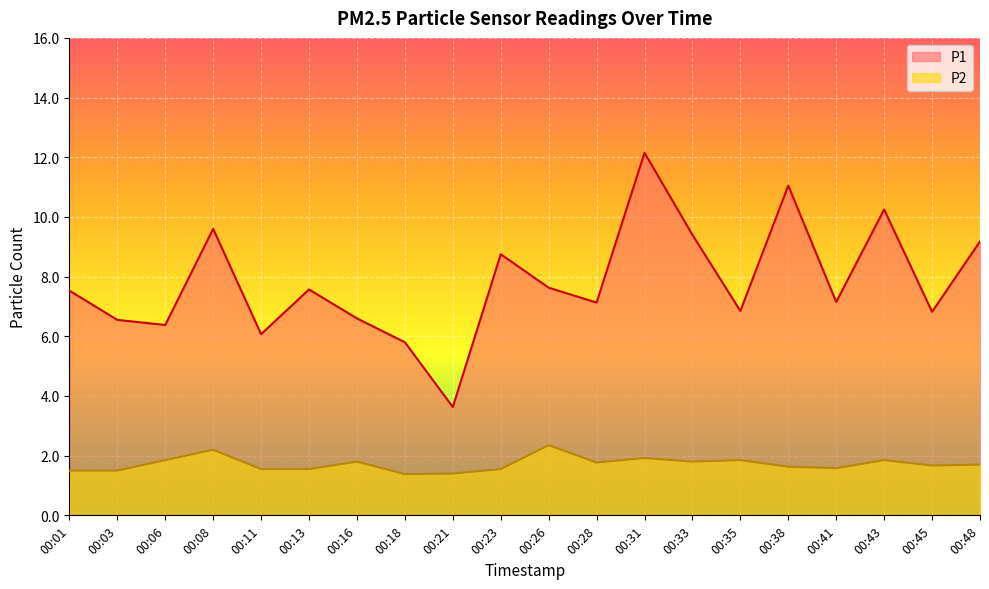

What is the value of the P1 point at the 16th from the left?

11.1